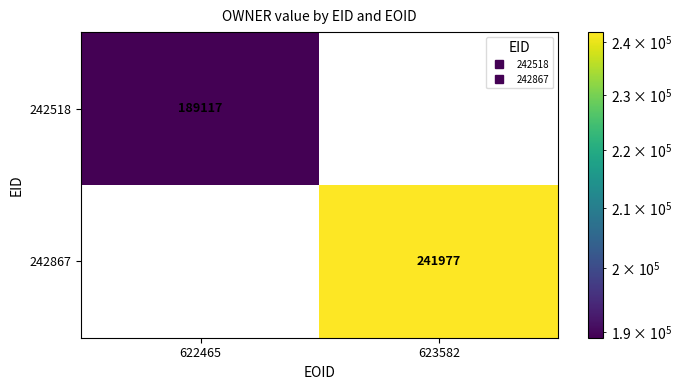

Which series has the largest range (max minus min)?

242867